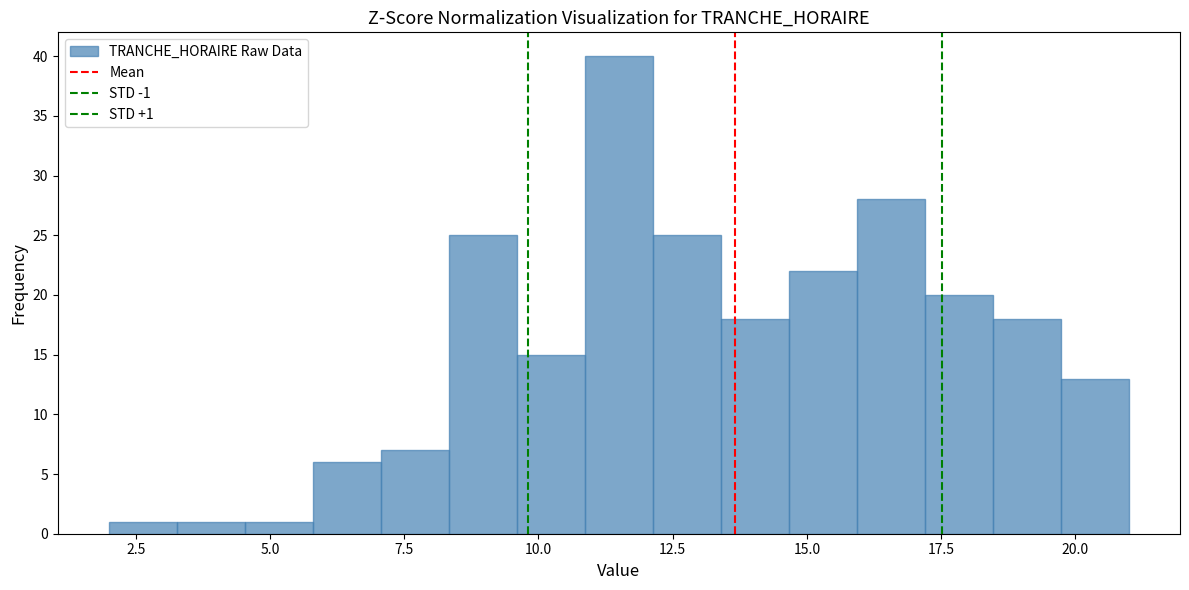

Around what value on the x-axis is the tallest bar? Give the approximate position of its centre, as read against the axis.

11.5